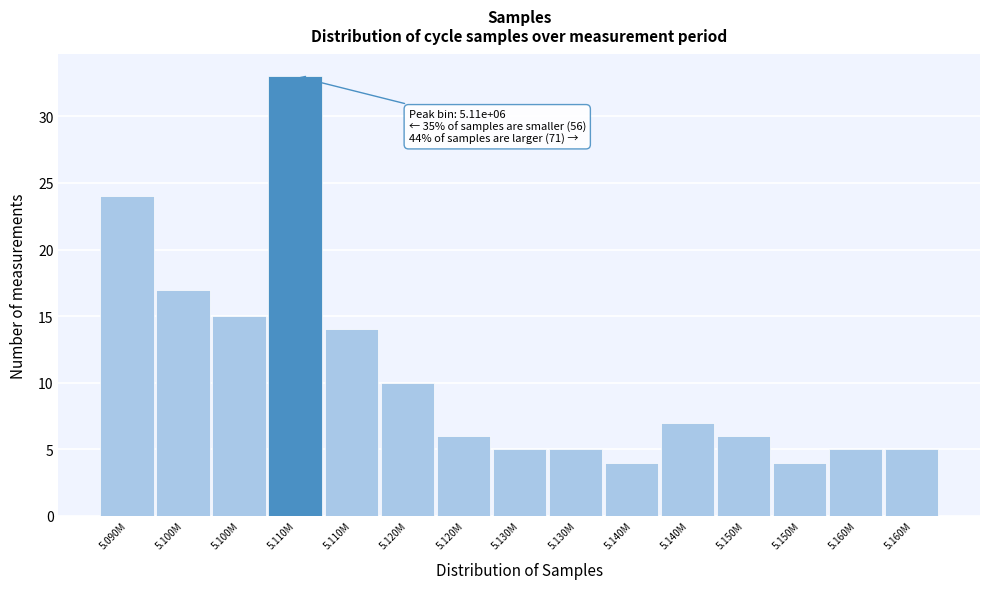

How many series are shown in this chart?

1